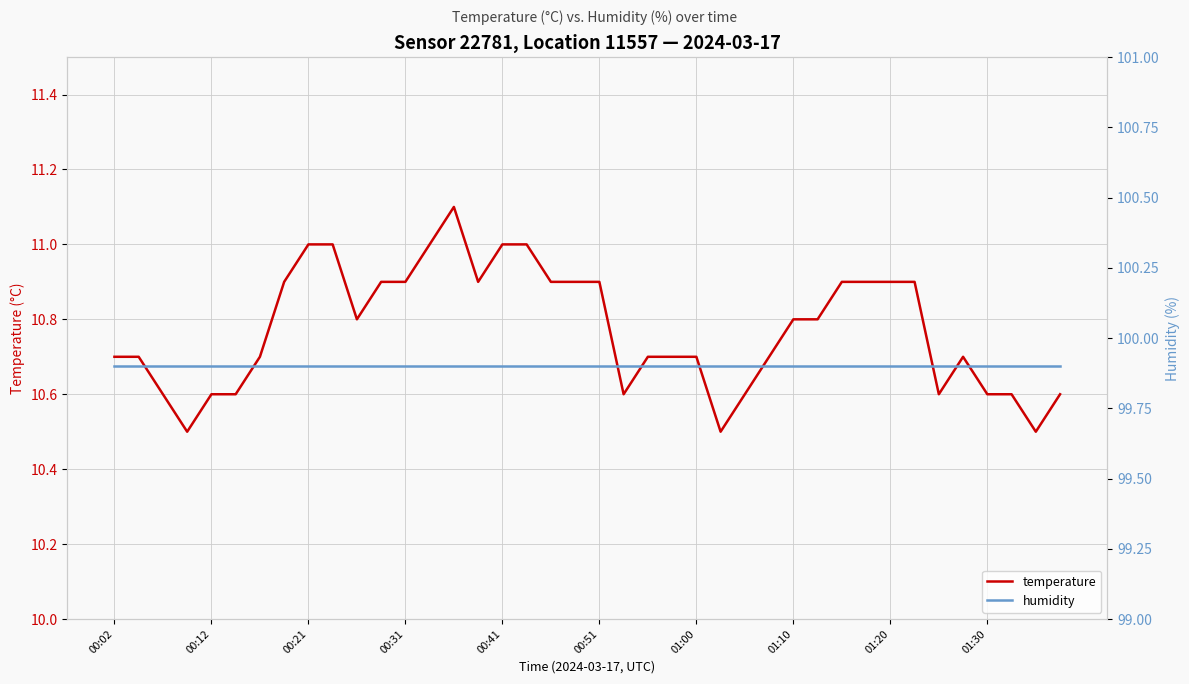

True or false: temperature and humidity cross at least once.

False